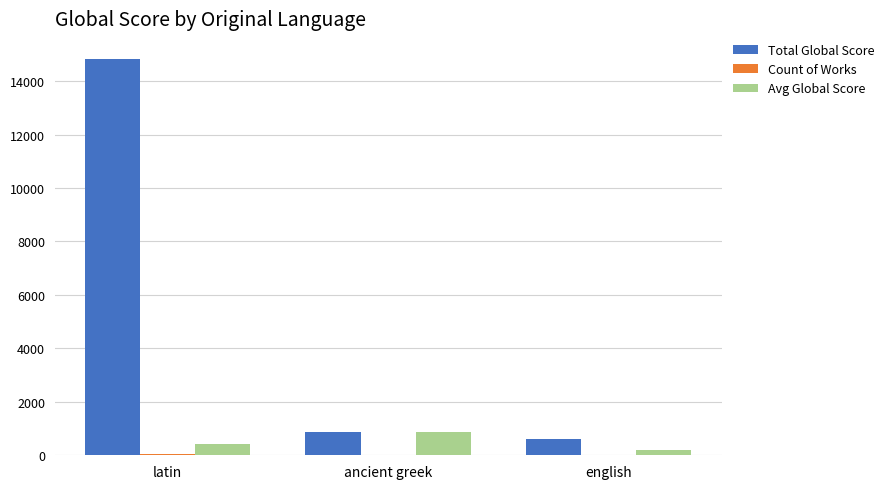

Which category has the highest value across all series?

latin